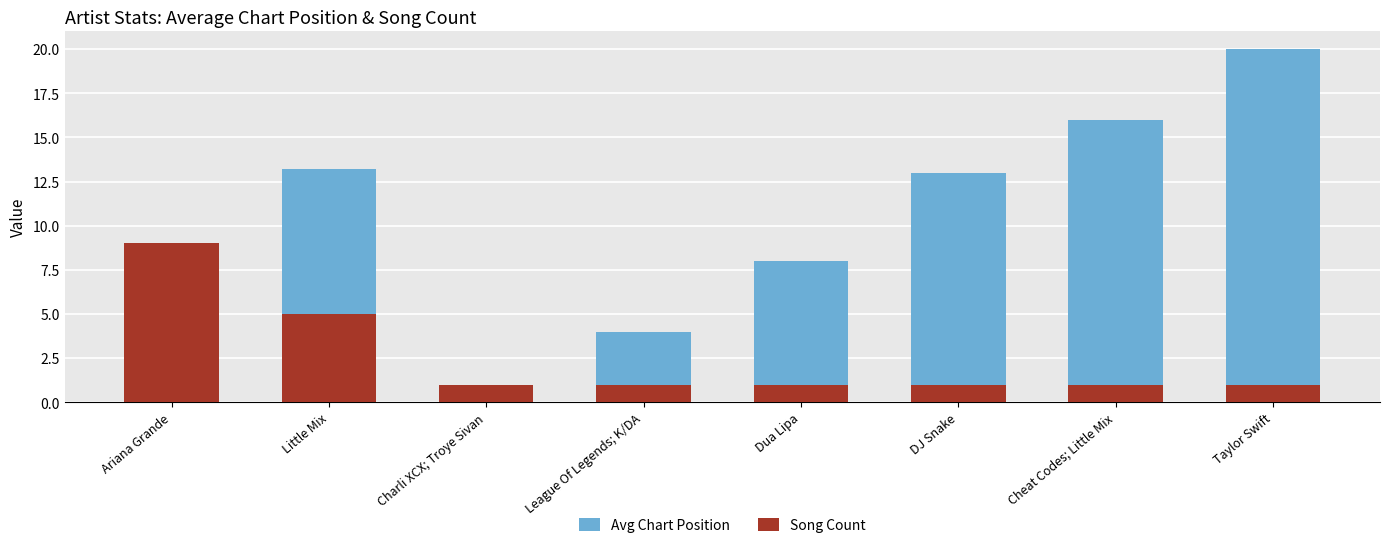

At which category is the sum across all series the highest?

Taylor Swift